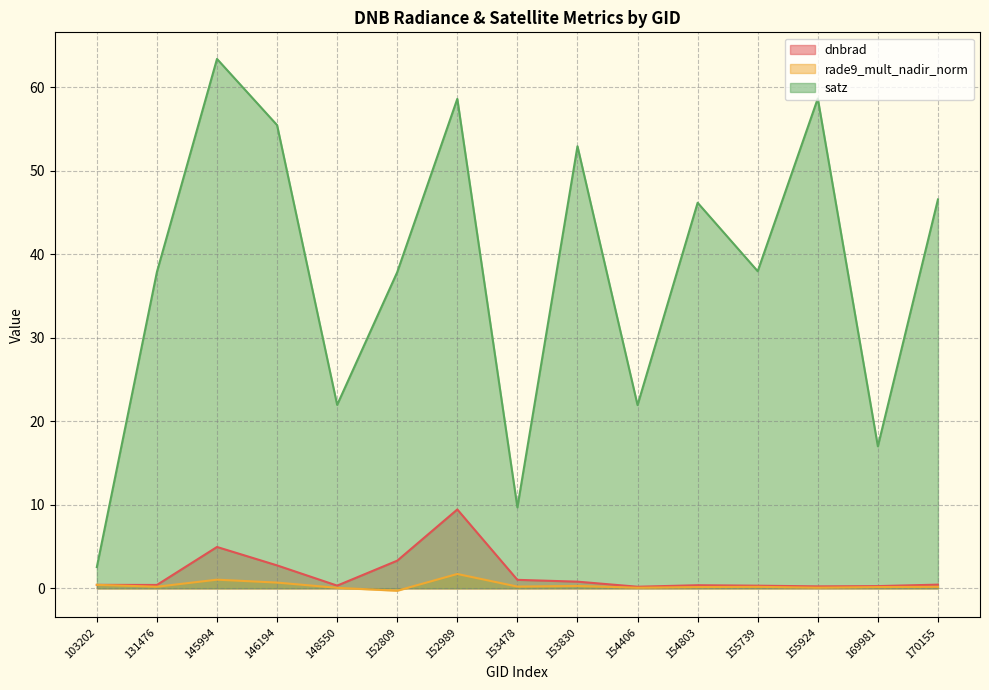

In rade9_mult_nadir_norm, how many points are lower than both neighbors (excluding endpoints)?

5